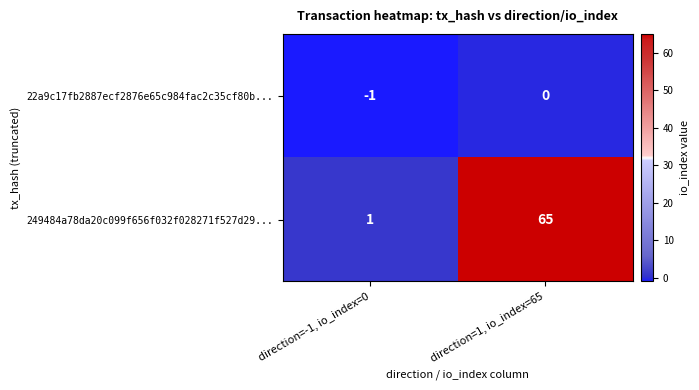

Reading left to right, extract all data points from this chart.

22a9c17fb2887ecf2876e65c984fac2c35cf80b...: -1	0
249484a78da20c099f656f032f028271f527d29...: 1	65